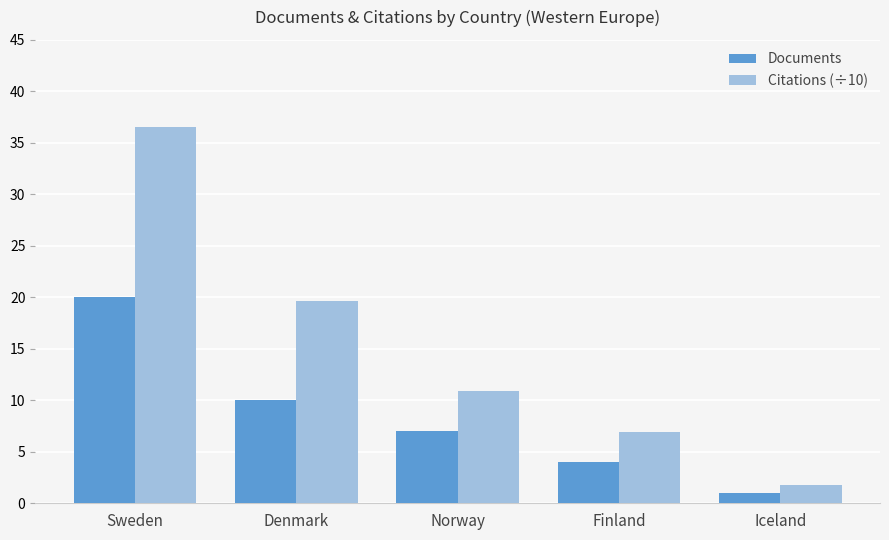

Which series has the largest total across all categories?

Citations (÷10)